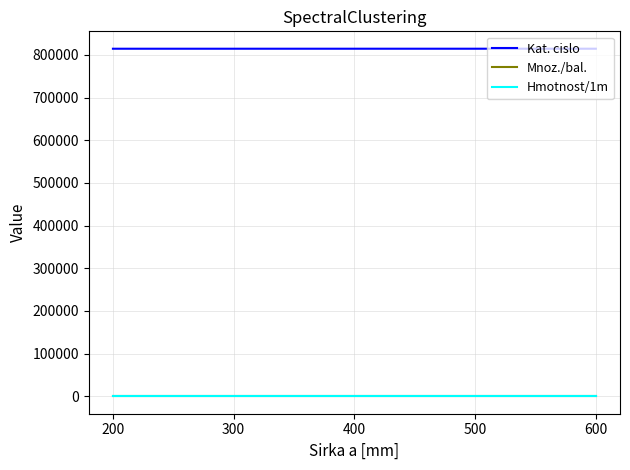

What is the greatest value displayed?

814660